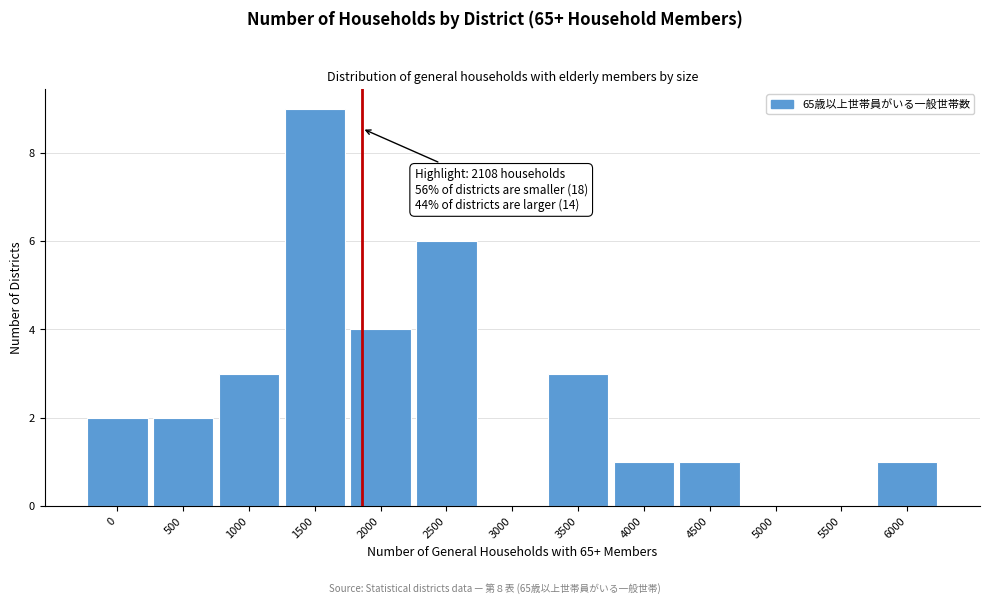

Reading left to right, list all the values displayed in this chart.

0=2	500=2	1000=3	1500=9	2000=4	2500=6	3000=0	3500=3	4000=1	4500=1	5000=0	5500=0	6000=1